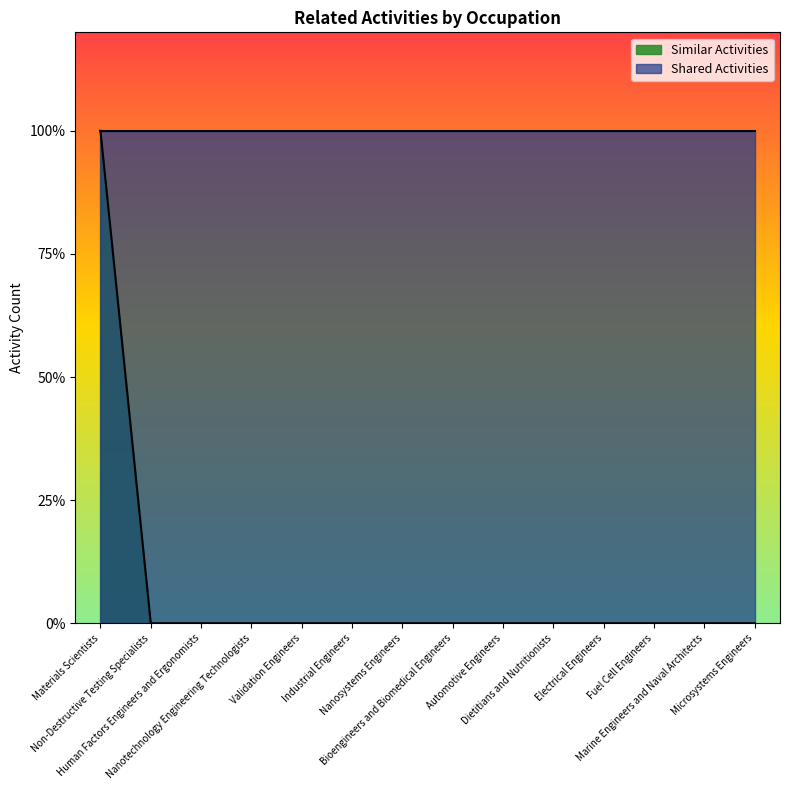

Count the number of categories in the chart.

14